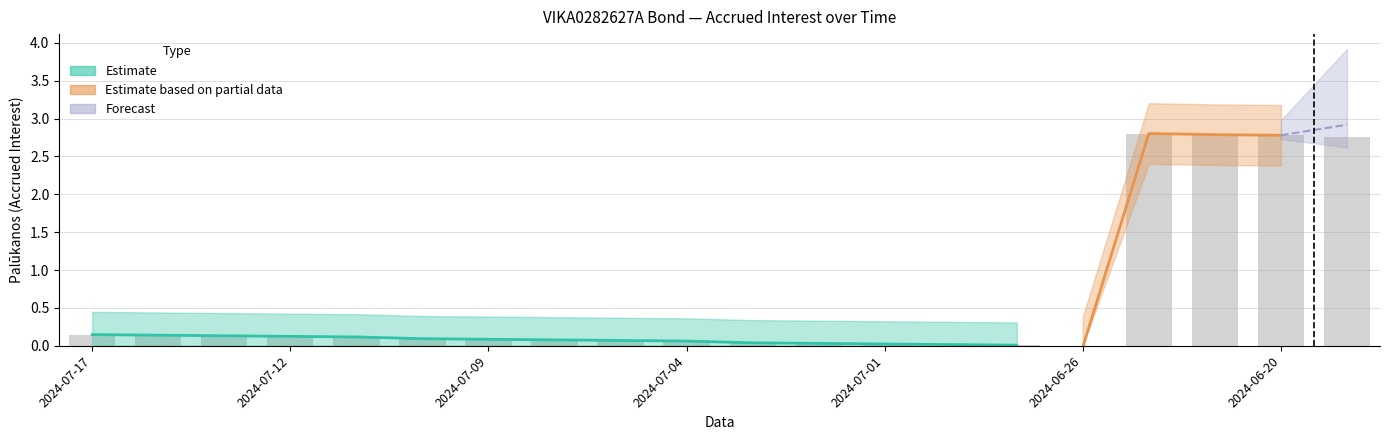

How many values are above zero?

19